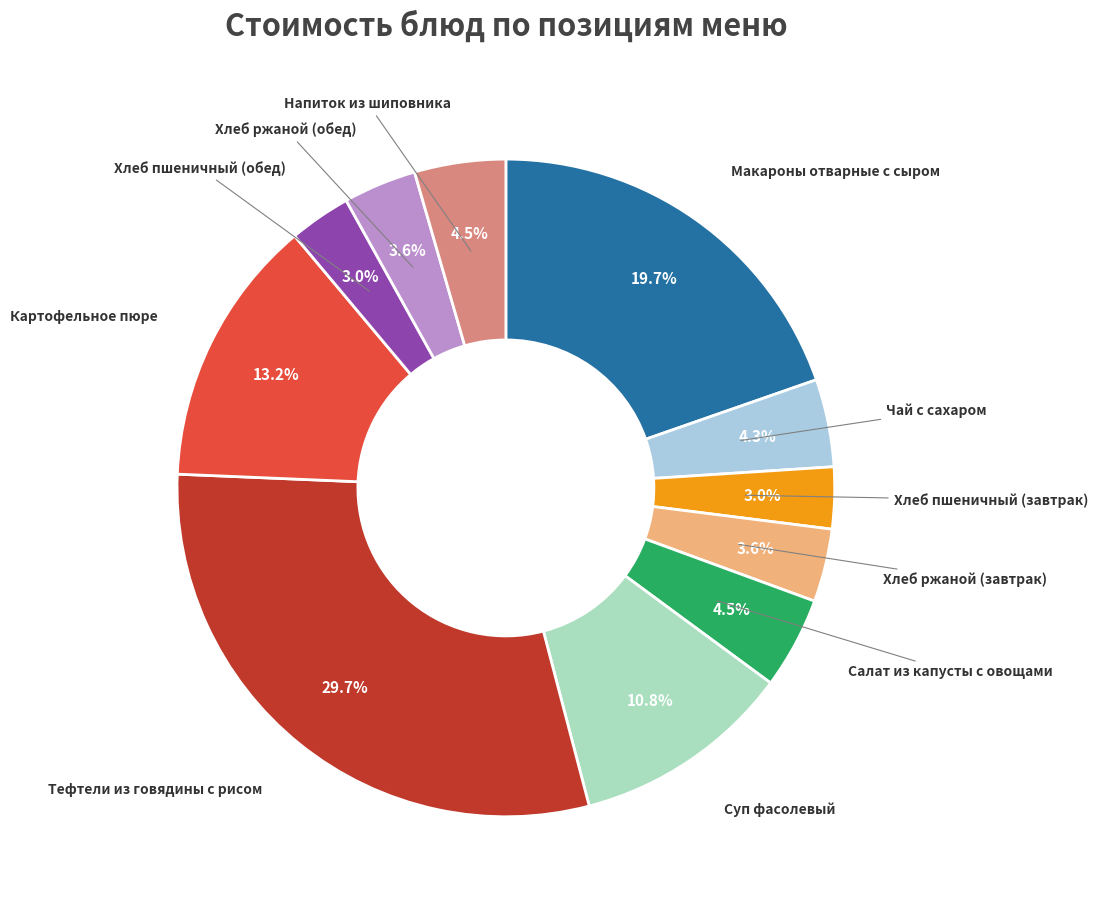

Is there a majority slice in this chart?

No